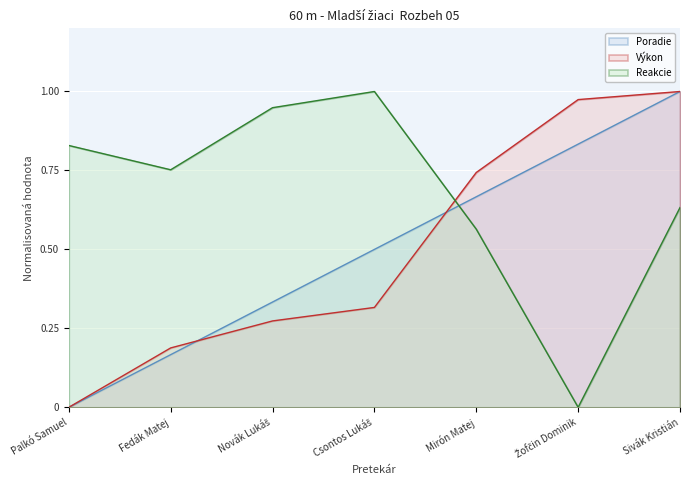

What is the label of the 6th point from the left?

Žofčin Dominik